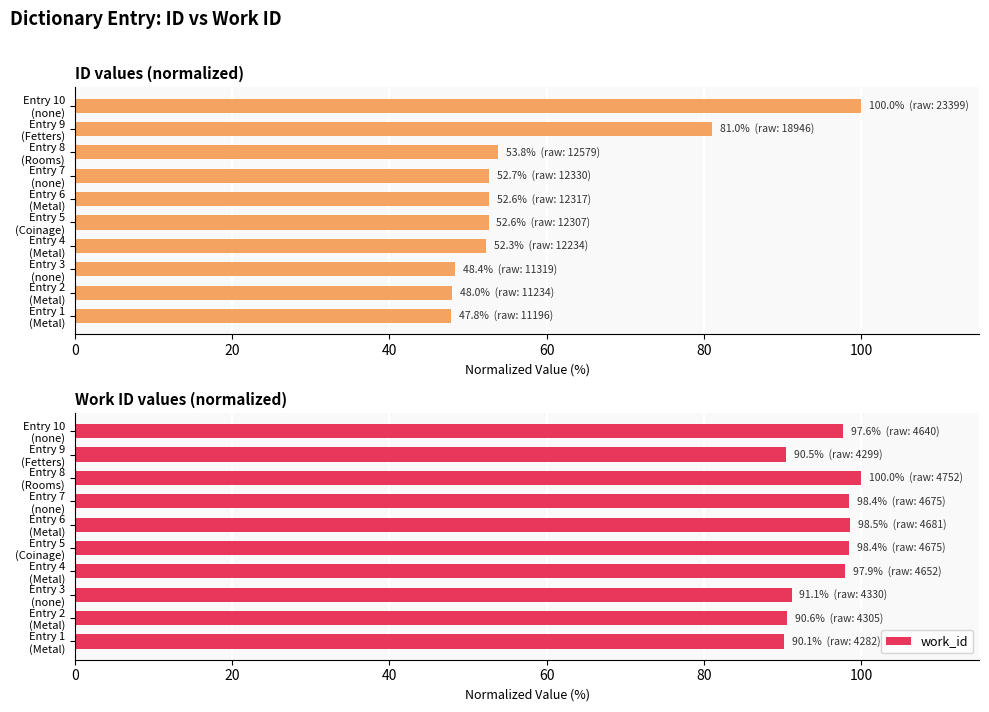

What is the difference between the second highest and minimum values in the work_id series?

8.4